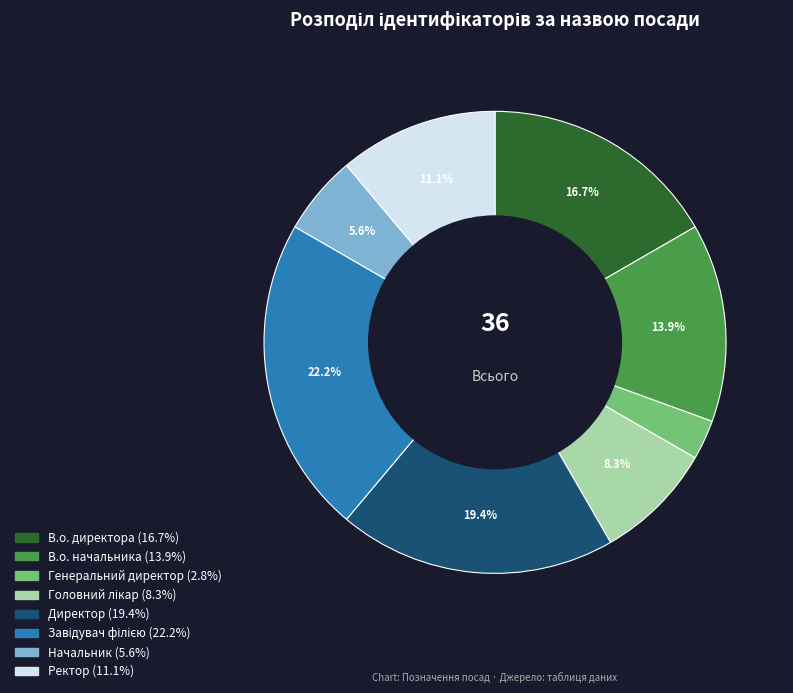

To the nearest percent, what is the difference between the largest and smallest slice percentages?

19%